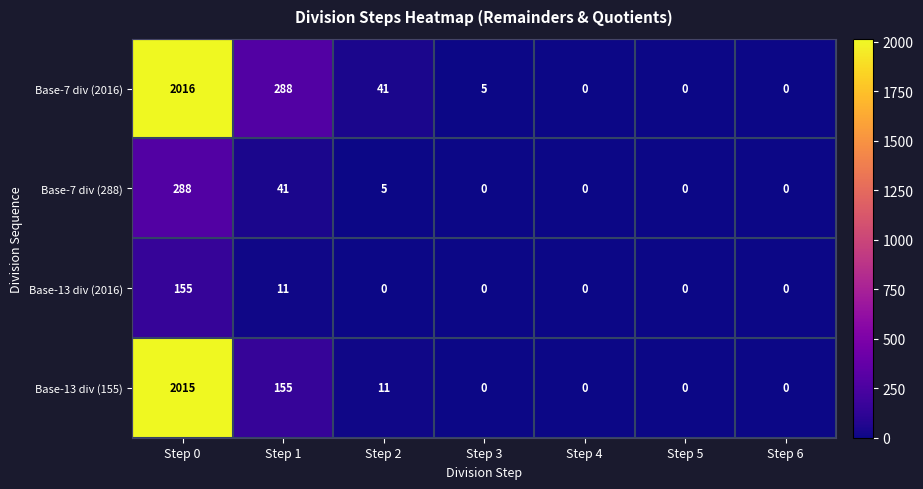

At how many categories does at least one series exceed 429?

1